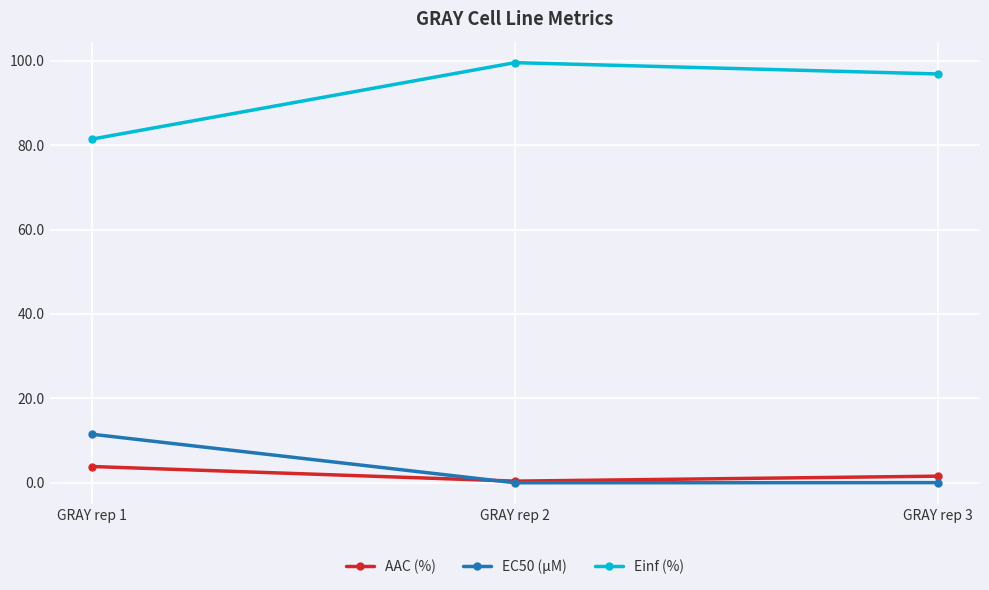

What is the value of the AAC (%) point at the 3rd from the left?

1.6